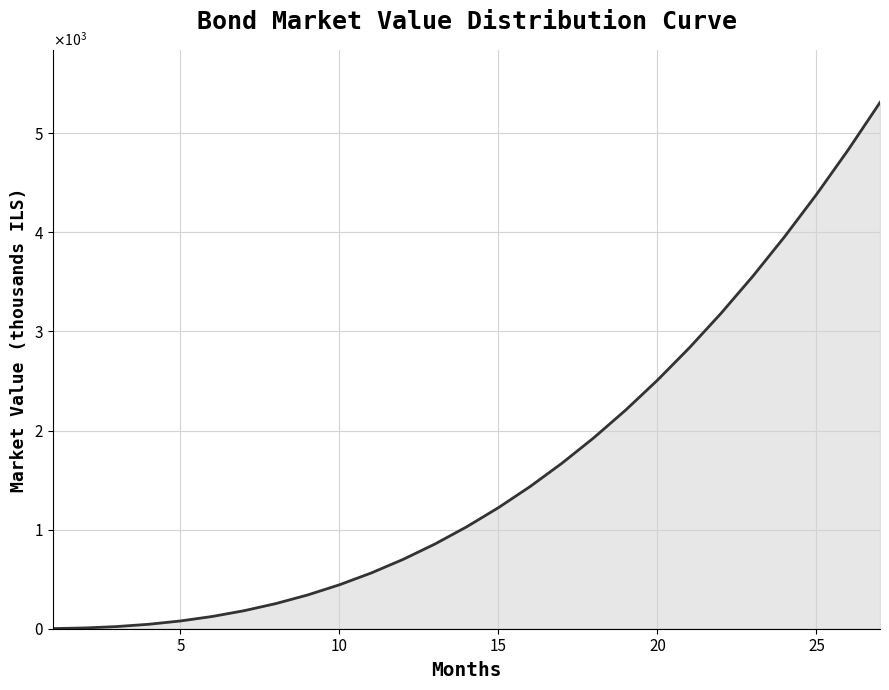

Reading right to left, transcribe all the data shown in this chart.

5311.2	4833.0	4381.6	3956.5	3557.2	3183.0	2833.6	2508.2	2206.3	1927.4	1670.7	1435.8	1221.8	1028.3	854.4	699.4	562.7	443.4	340.7	253.8	181.8	123.6	78.4	44.9	21.9	7.9	1.4